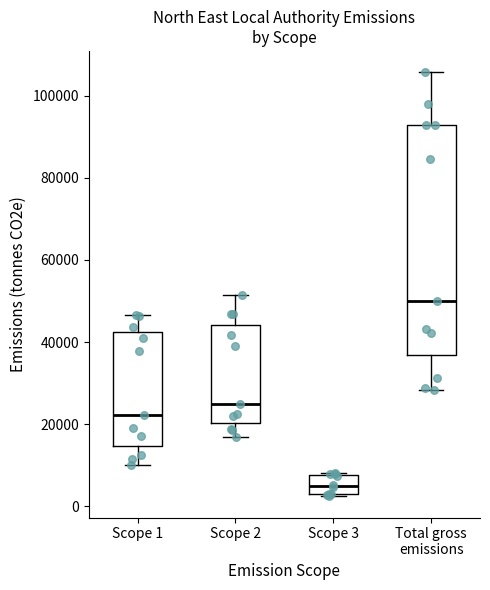

Reading left to right, read every box against the y-axis: the position of its median line, the range the box covers, and the ends of its whiskers. The values are not printed on the chart, so give them approximately, as read against the axis.

Scope 1: median 22000, box 14000 to 42000, whiskers 10000 to 46000
Scope 2: median 24000, box 20000 to 44000, whiskers 16000 to 52000
Scope 3: median 4000, box 2000 to 8000, whiskers 2000 to 8000
Total gross emissions: median 50000, box 36000 to 92000, whiskers 28000 to 106000